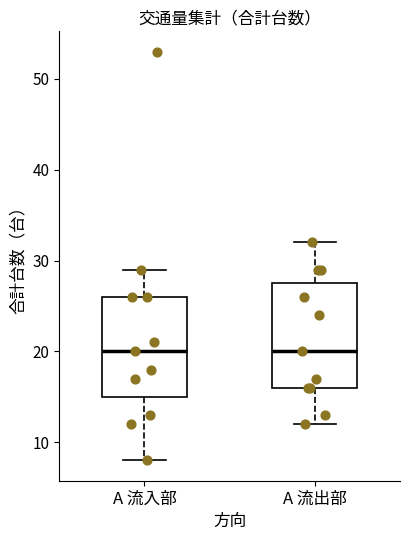

Where is the upper edge of the box for A 流入部 on the y-axis? The values are not printed on the chart, so give them approximately, as read against the axis.

26